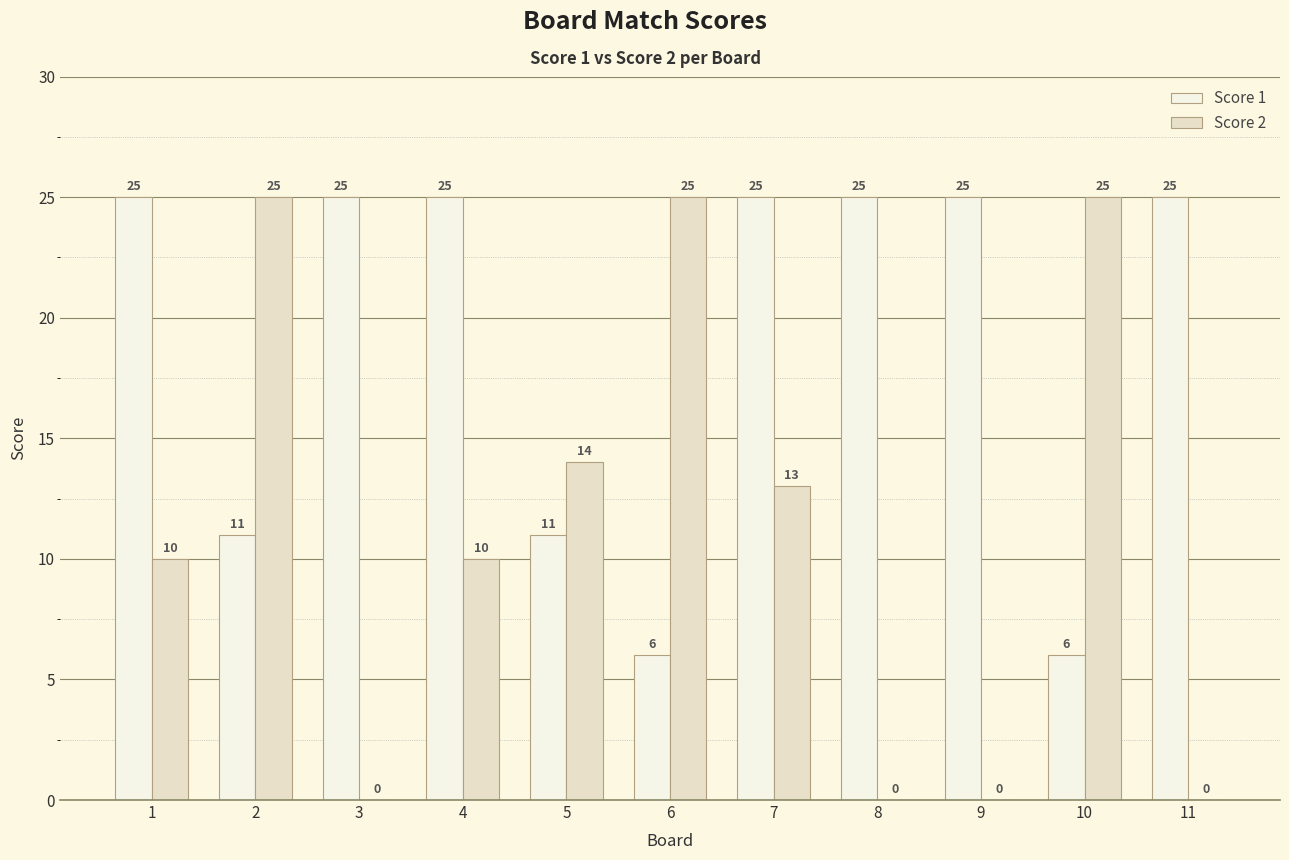

What is the sum of all Score 2 values?

122